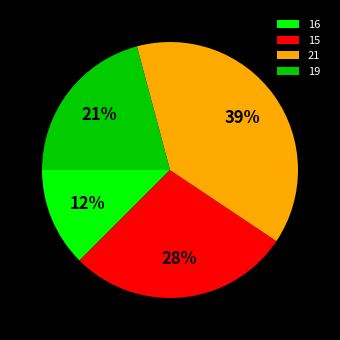

To the nearest percent, what is the average slice percentage?

25%